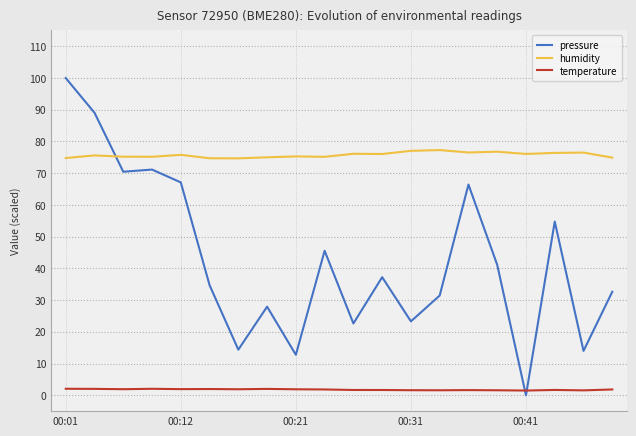

Which series has the largest total across all categories?

humidity